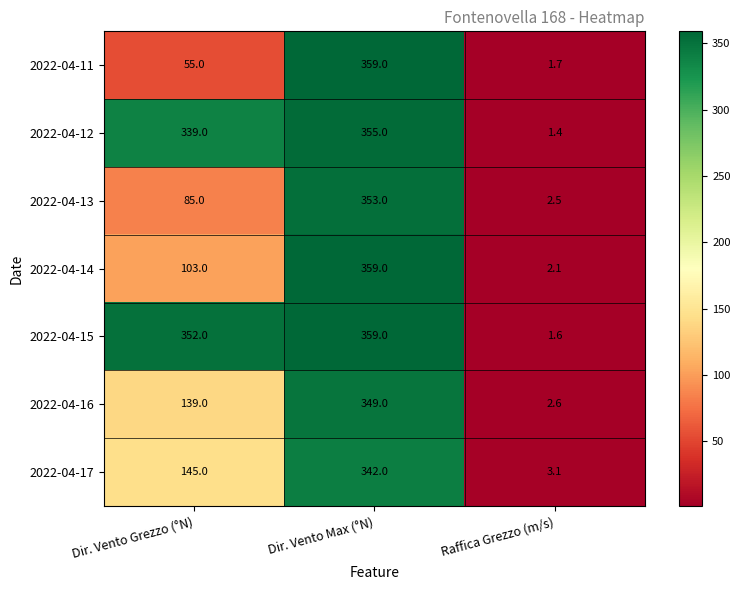

Which series has the largest total across all categories?

2022-04-15